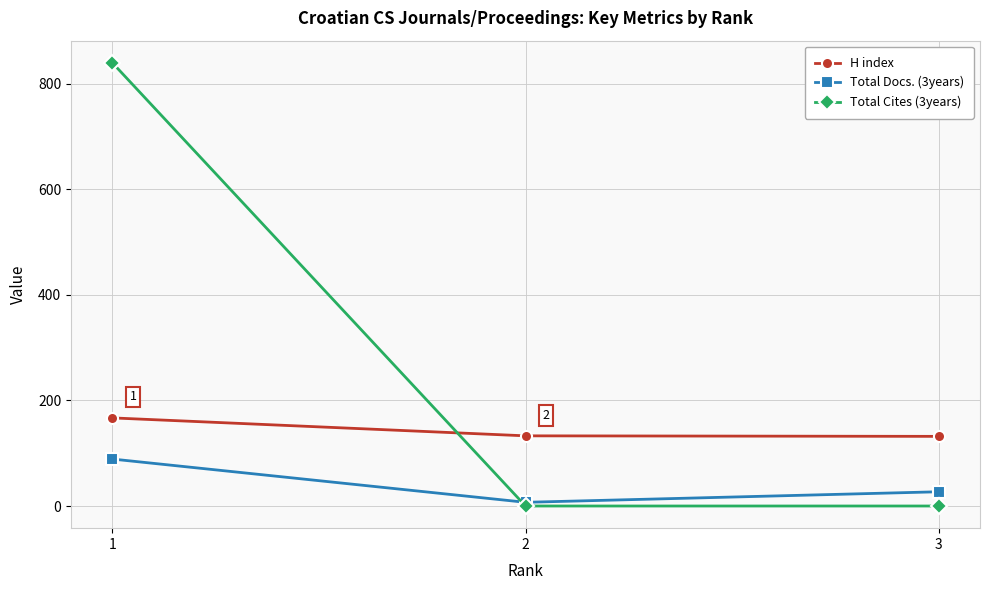

How many data points in Total Cites (3years) are above 0?

1